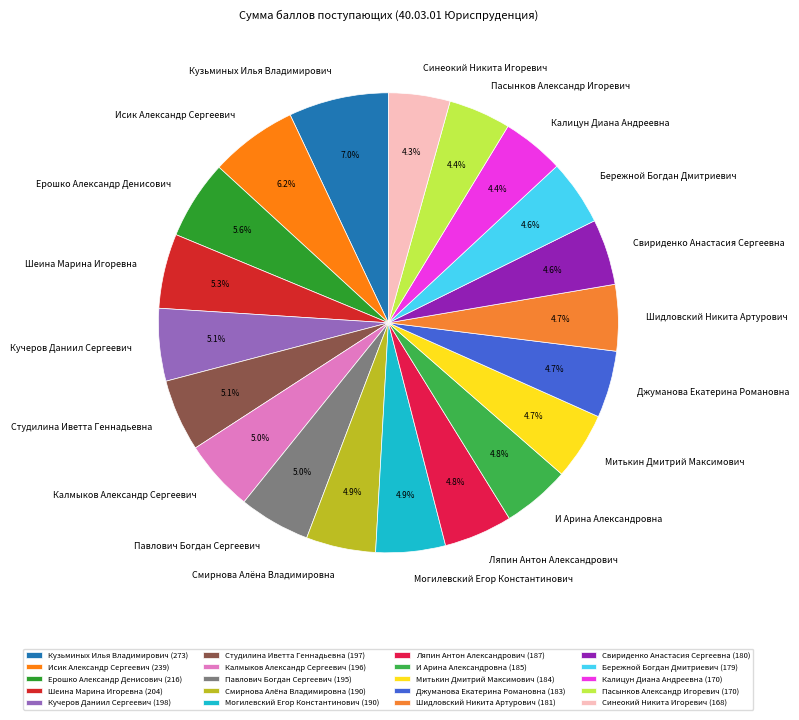

Does Павлович Богдан Сергеевич account for over 50% of the chart?

No